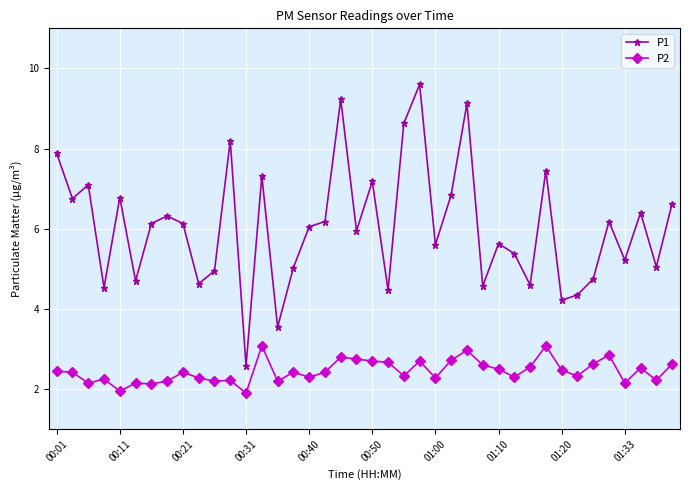

What is the average value of the P1 series?

6.0